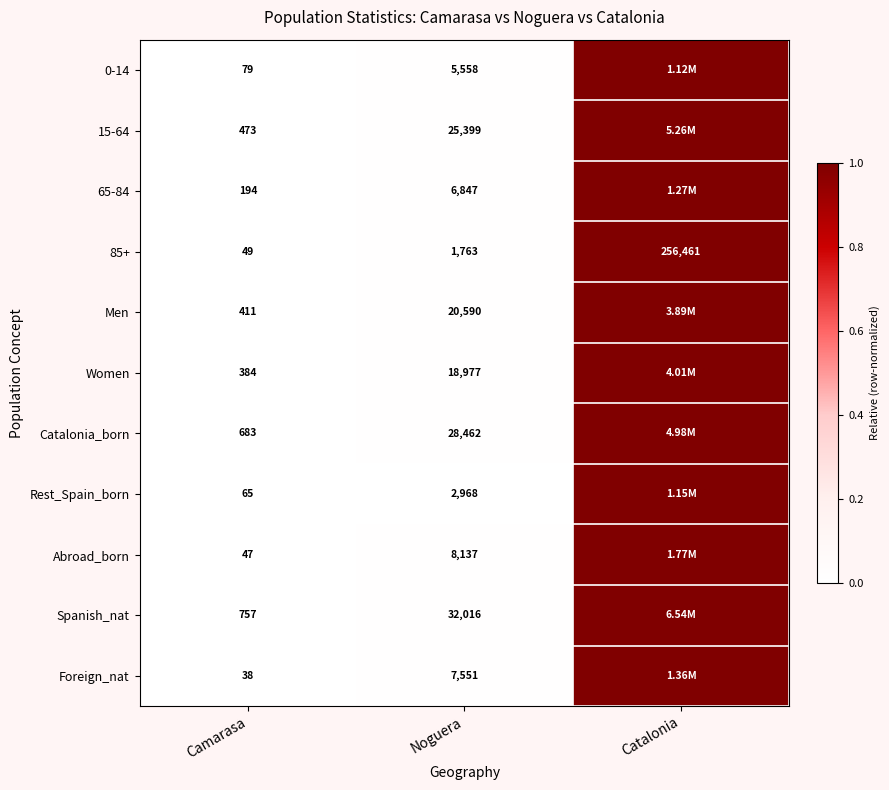

Between Camarasa and Noguera, which series saw the biggest shift?

Spanish_nat